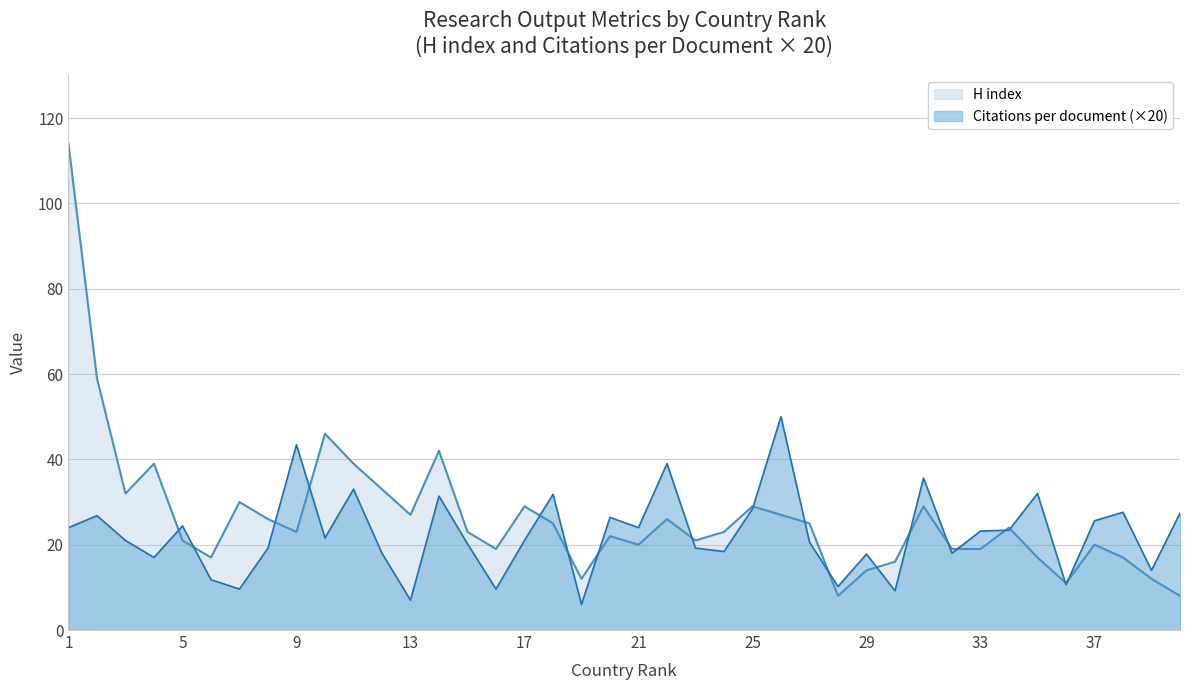

Reading left to right, list all the values displayed in this chart.

Citations per document: 24.0	26.8	21.0	17.0	24.4	11.8	9.6	19.2	43.4	21.6	33.0	18.0	7.0	31.4	20.2	9.6	21.0	31.8	6.0	26.4	24.0	39.0	19.2	18.4	28.4	50.0	20.6	10.2	17.8	9.2	35.6	18.0	23.2	23.4	32.0	10.6	25.6	27.6	14.0	27.4
H index: 114.0	59.0	32.0	39.0	21.0	17.0	30.0	26.0	23.0	46.0	39.0	33.0	27.0	42.0	23.0	19.0	29.0	25.0	12.0	22.0	20.0	26.0	21.0	23.0	29.0	27.0	25.0	8.0	14.0	16.0	29.0	19.0	19.0	24.0	17.0	11.0	20.0	17.0	12.0	8.0